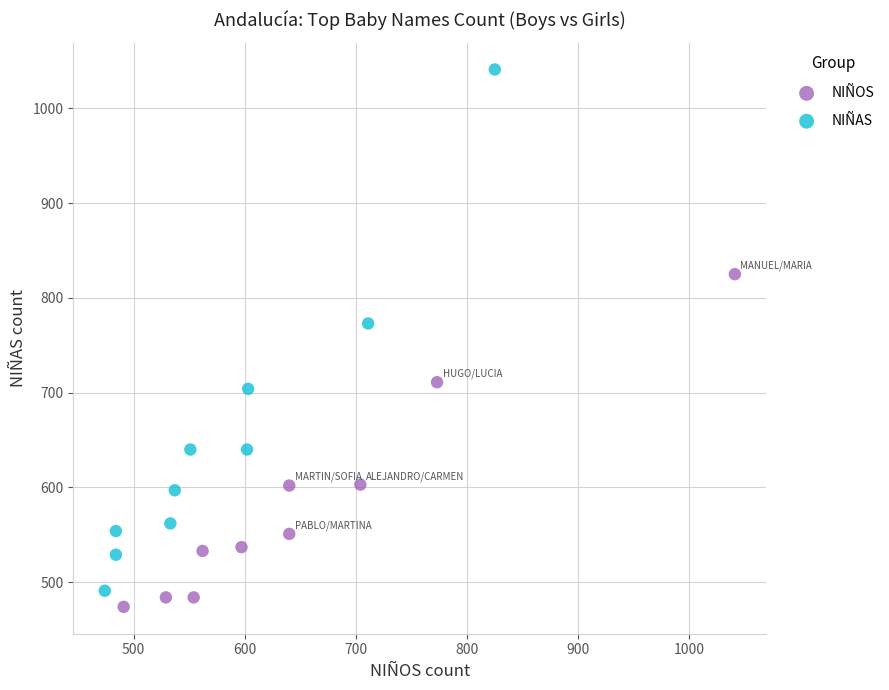

Which series has the widest spread of Y values?

NIÑAS